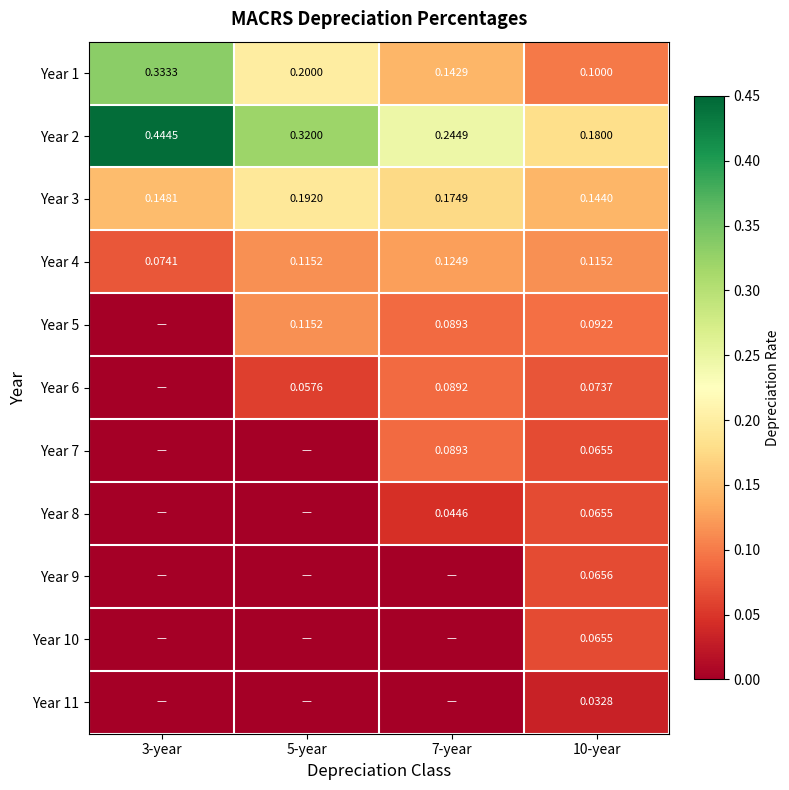

At which label does Year 4 reach its minimum?

3-year